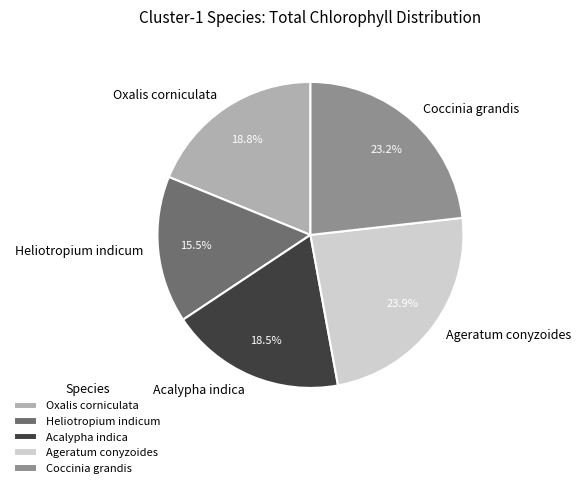

Which category has the biggest portion of the pie?

Ageratum conyzoides